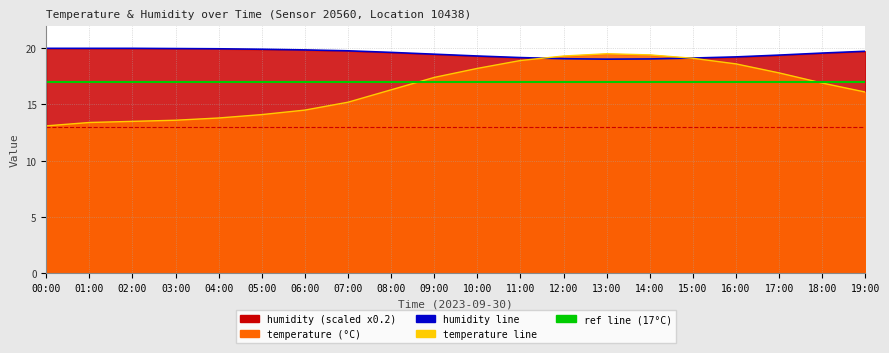

What is the average value of the temperature series?

16.4